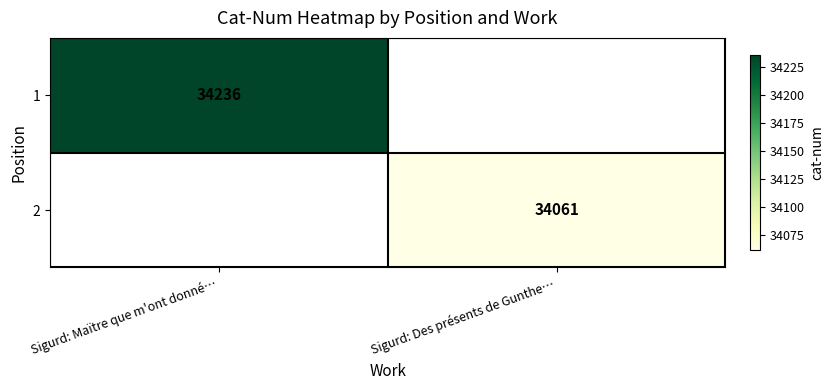

True or false: 2 has a value of 57755 at Sigurd: Des présents de Gunthe….

False